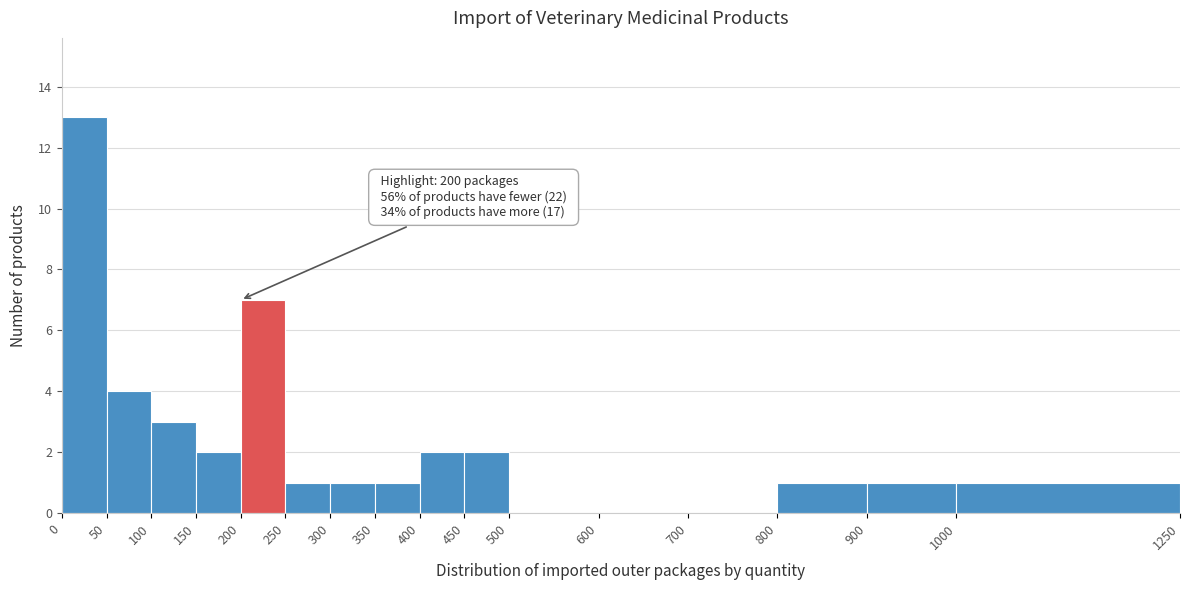

Over which range of the x-axis is the bar tallest?

0 to 50